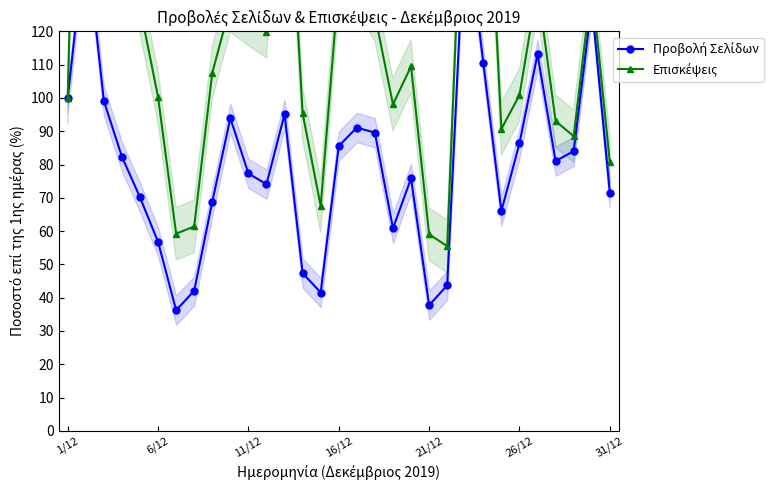

Reading right to left, transcribe all the data shown in this chart.

Προβολή Σελίδων: 71.6	128.4	84.0	81.0	113.1	86.4	66.0	110.5	155.8	43.7	37.8	75.8	60.8	89.5	91.1	85.5	41.6	47.4	95.1	74.1	77.3	93.9	68.8	42.1	36.2	56.8	70.2	82.3	99.1	149.2	100.0
Επισκέψεις: 80.9	134.1	88.5	93.0	133.4	100.9	90.7	199.4	189.6	55.5	59.1	109.5	98.1	125.0	134.0	134.5	67.5	95.4	192.3	119.9	123.6	127.7	107.5	61.4	59.2	100.3	127.3	153.4	207.5	310.0	100.0